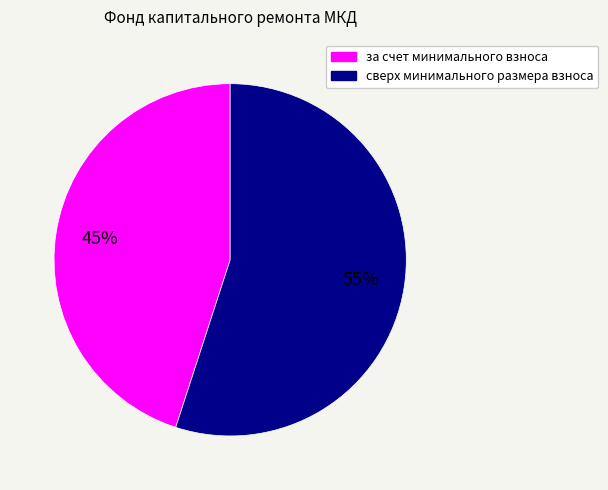

Between сверх минимального размера взноса and за счет минимального взноса, which is larger?

сверх минимального размера взноса